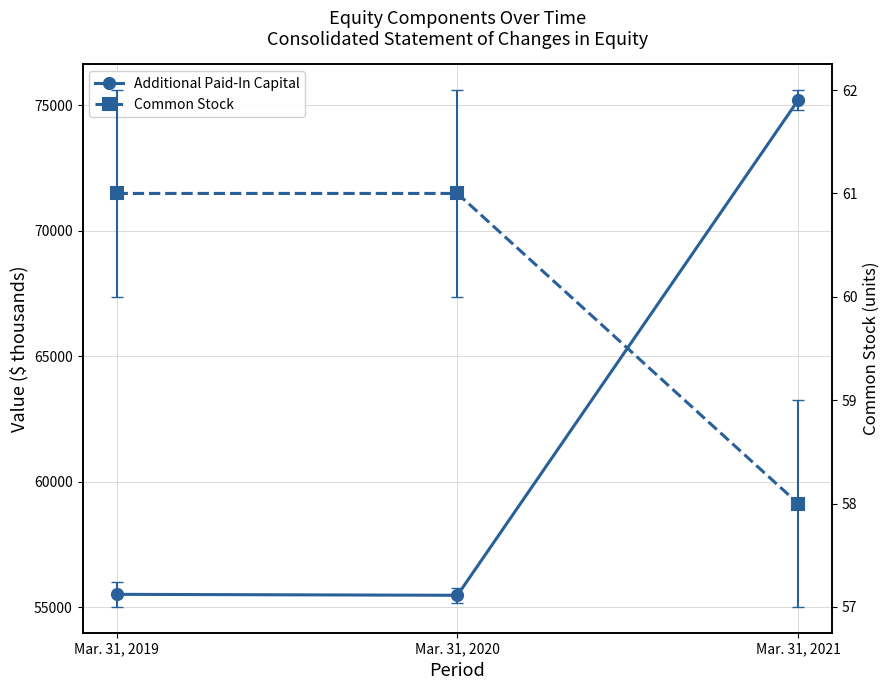

At which category is the sum across all series the highest?

Mar. 31, 2021